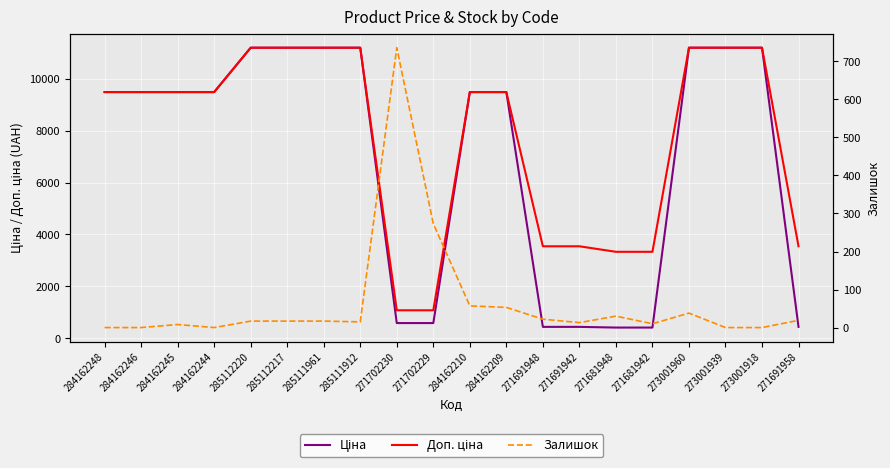

True or false: Ціна and Доп. ціна intersect in this chart.

False